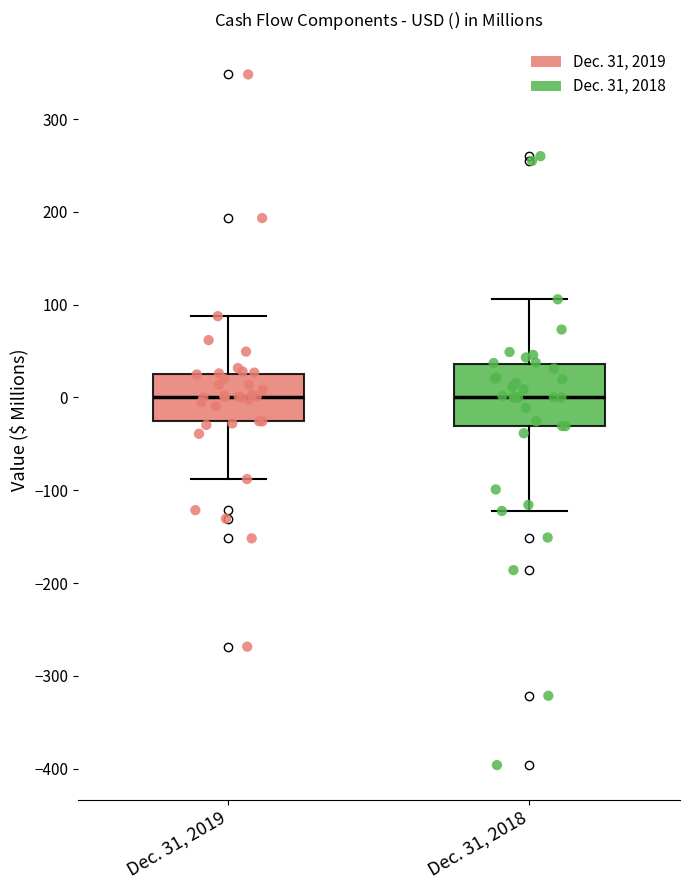

Reading left to right, read every box against the y-axis: the position of its median line, the range the box covers, and the ends of its whiskers. The values are not printed on the chart, so give them approximately, as read against the axis.

Dec. 31, 2019: median 0, box -30 to 30, whiskers -90 to 90
Dec. 31, 2018: median 0, box -30 to 40, whiskers -120 to 110